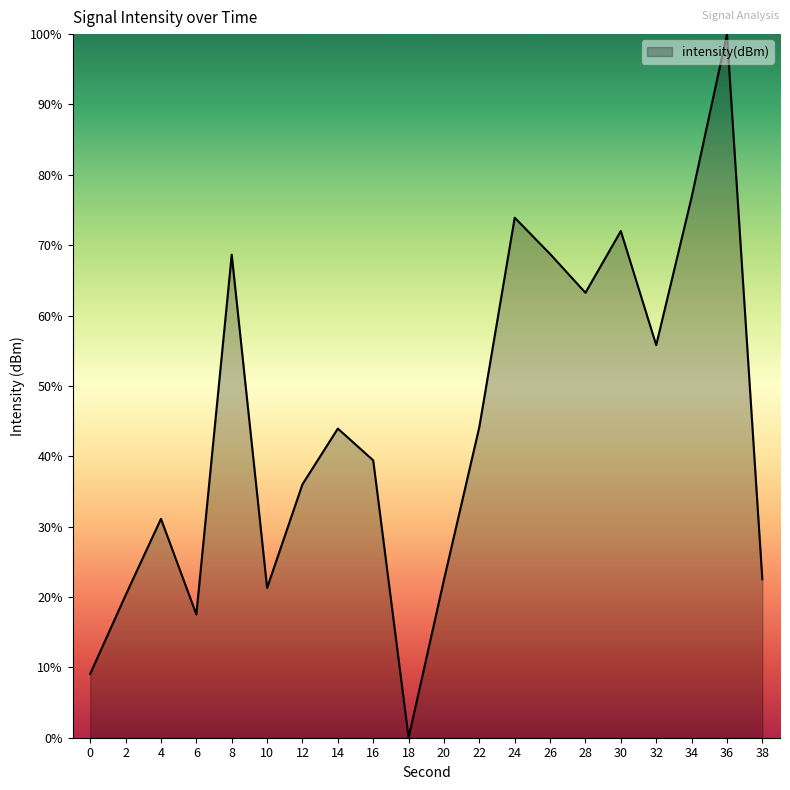

What is the change in value from 32 to 36?

+44.2